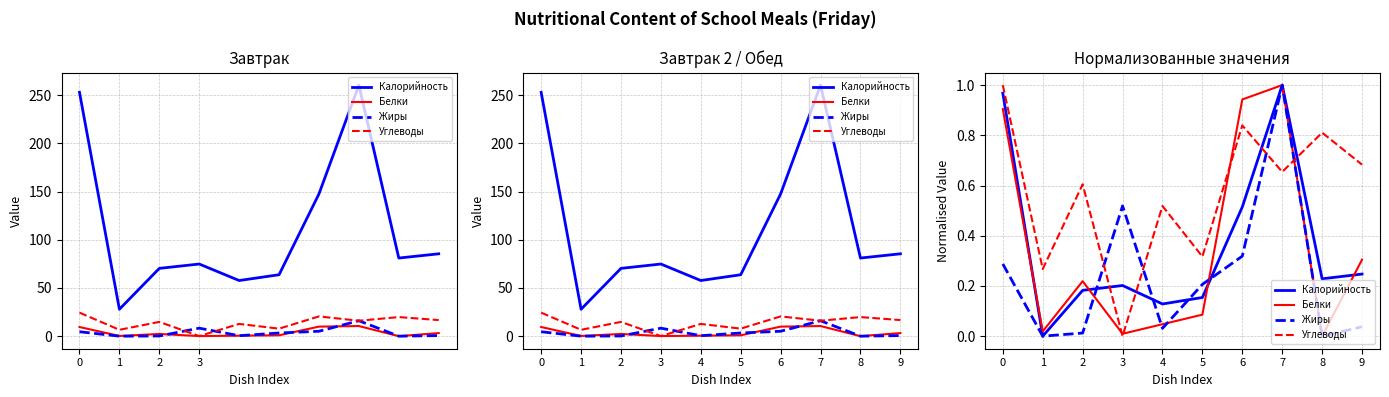

True or false: Жиры and Углеводы intersect in this chart.

True